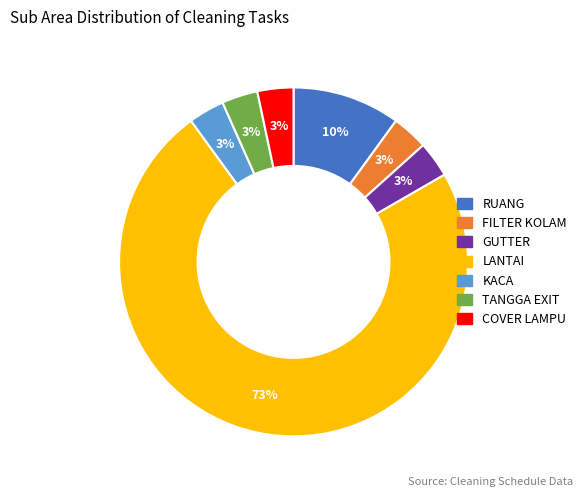

Is it true that KACA is 3% of the pie?

True